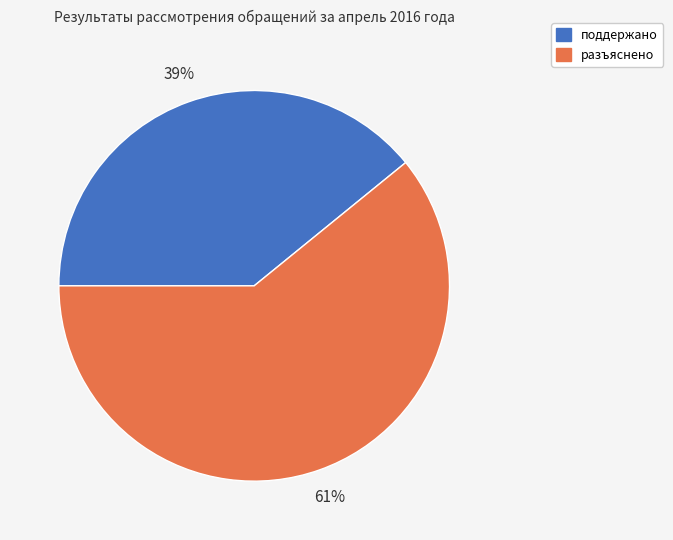

Count the number of slices in the pie.

2